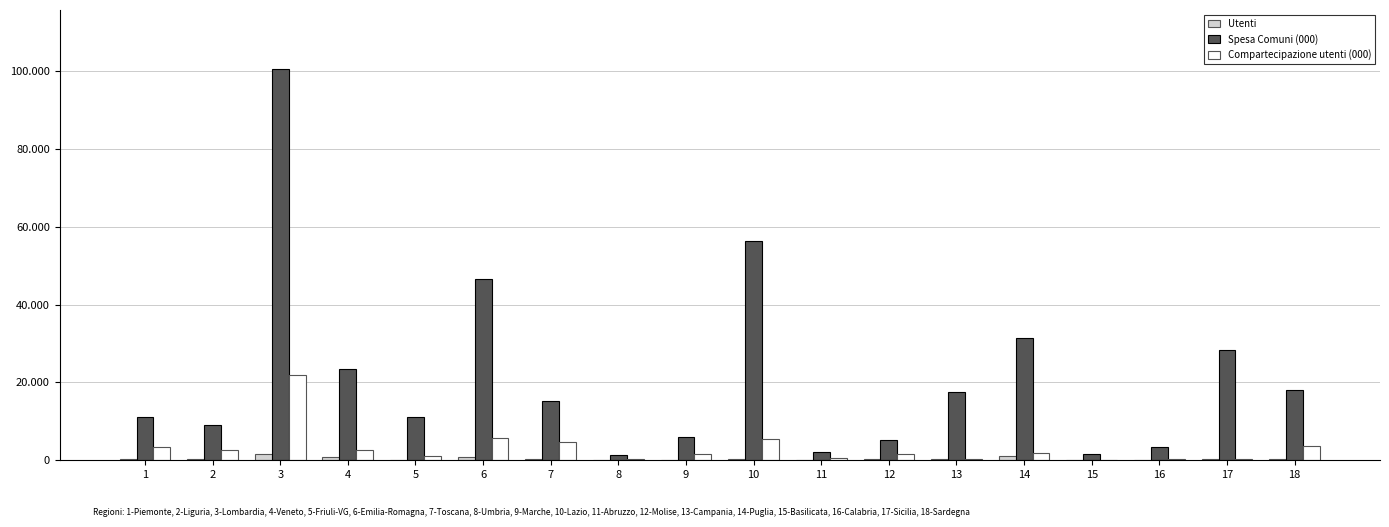

Reading left to right, list all the values displayed in this chart.

Utenti: 1=314.0	2=299.0	3=1520.0	4=822.0	5=102.0	6=910.0	7=232.0	8=47.0	9=120.0	10=419.0	11=86.0	12=372.0	13=350.0	14=1025.0	15=83.0	16=146.0	17=421.0	18=401.0
Spesa Comuni (000): 1=11179.9	2=9046.8	3=100577.0	4=23386.4	5=11034.1	6=46554.7	7=15293.5	8=1393.6	9=5896.9	10=56214.4	11=2246.8	12=5243.6	13=17502.0	14=31455.6	15=1563.0	16=3537.4	17=28397.7	18=17941.4
Compartecipazione utenti (000): 1=3390.2	2=2696.8	3=22007.3	4=2643.8	5=1133.9	6=5778.5	7=4766.7	8=308.2	9=1628.2	10=5347.6	11=572.7	12=1740.6	13=446.1	14=1931.9	15=101.5	16=260.5	17=381.9	18=3725.4